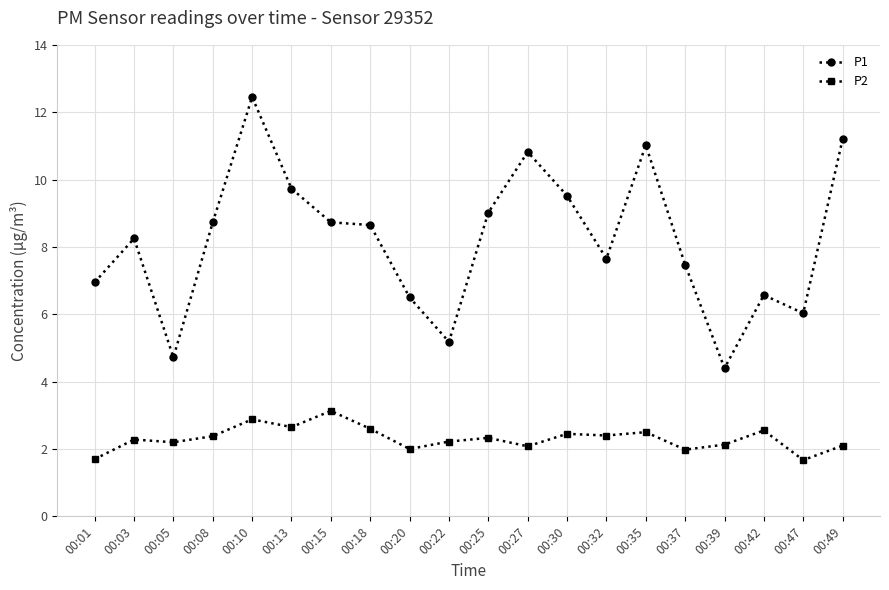

What value does the P2 series have at 00:10?

2.9